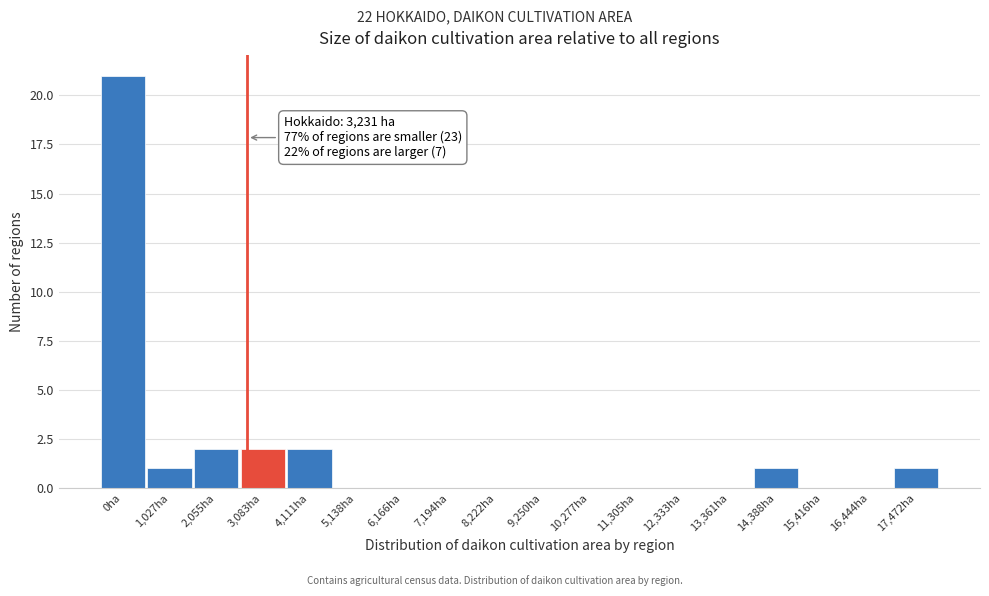

Reading left to right, extract all data points from this chart.

0ha=21	1,027ha=1	2,055ha=2	3,083ha=2	4,111ha=2	5,138ha=0	6,166ha=0	7,194ha=0	8,222ha=0	9,250ha=0	10,277ha=0	11,305ha=0	12,333ha=0	13,361ha=0	14,388ha=1	15,416ha=0	16,444ha=0	17,472ha=1